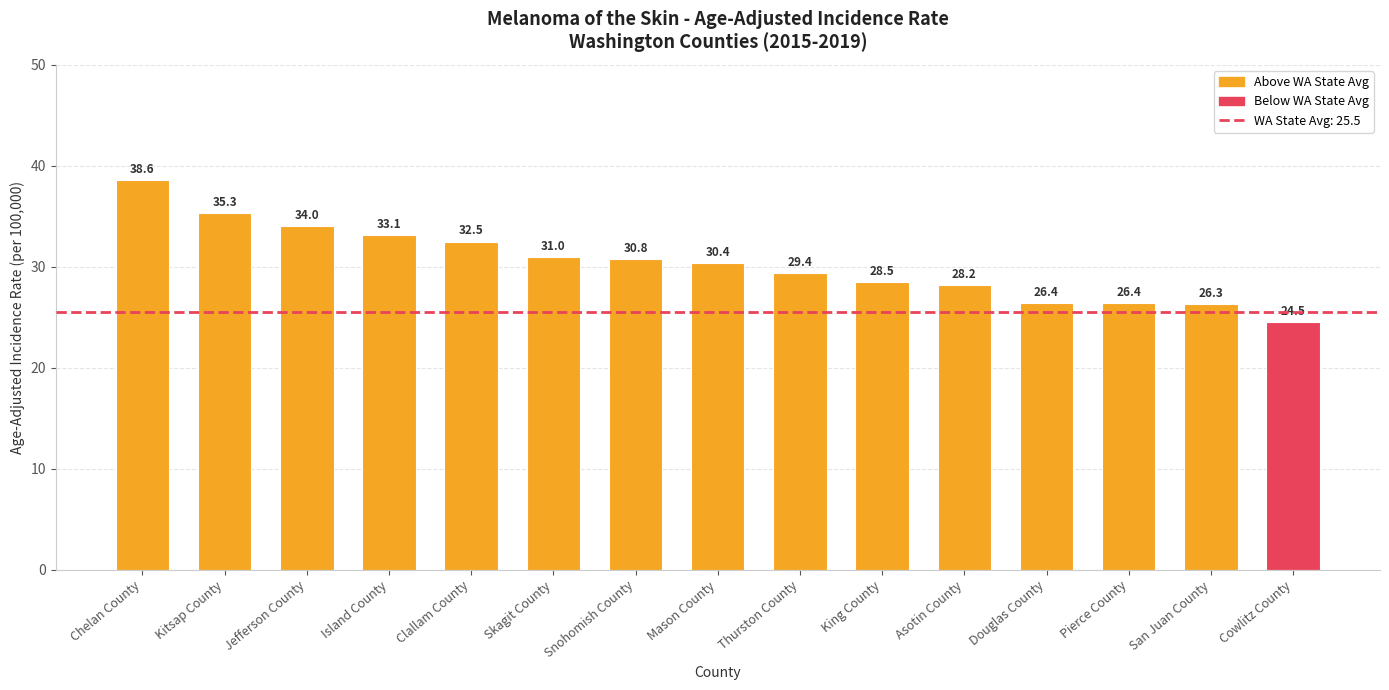

What is the label of the 1st bar from the left?

Chelan County